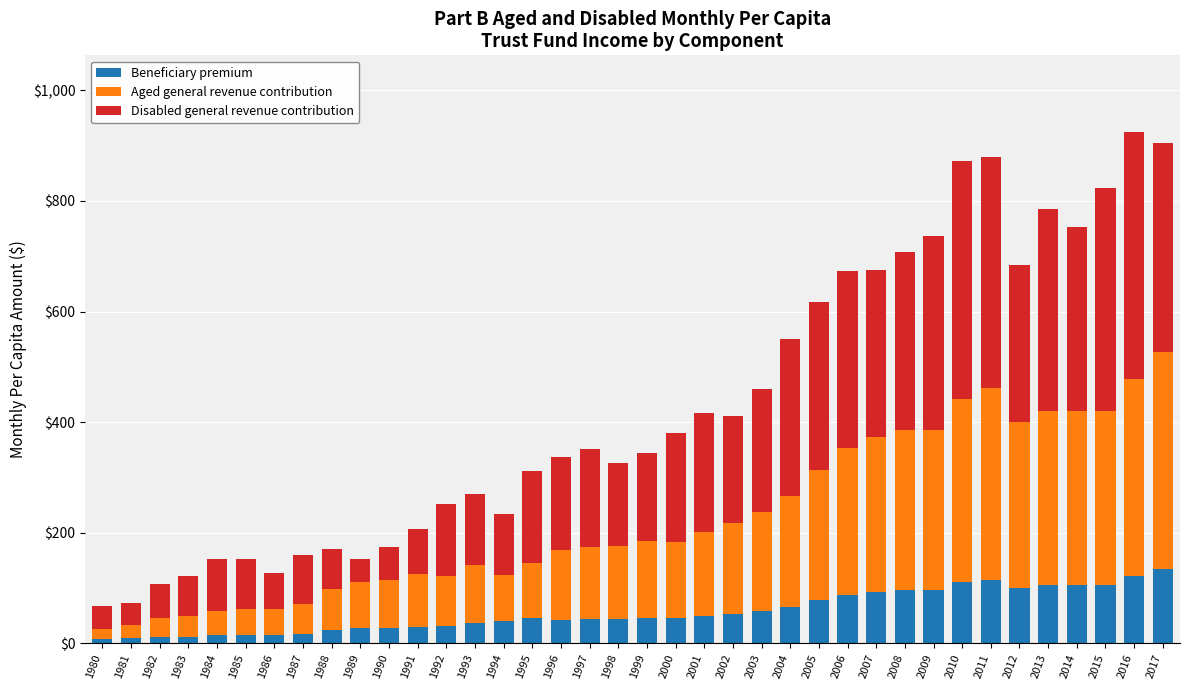

What is the maximum value for Beneficiary premium?

134.0